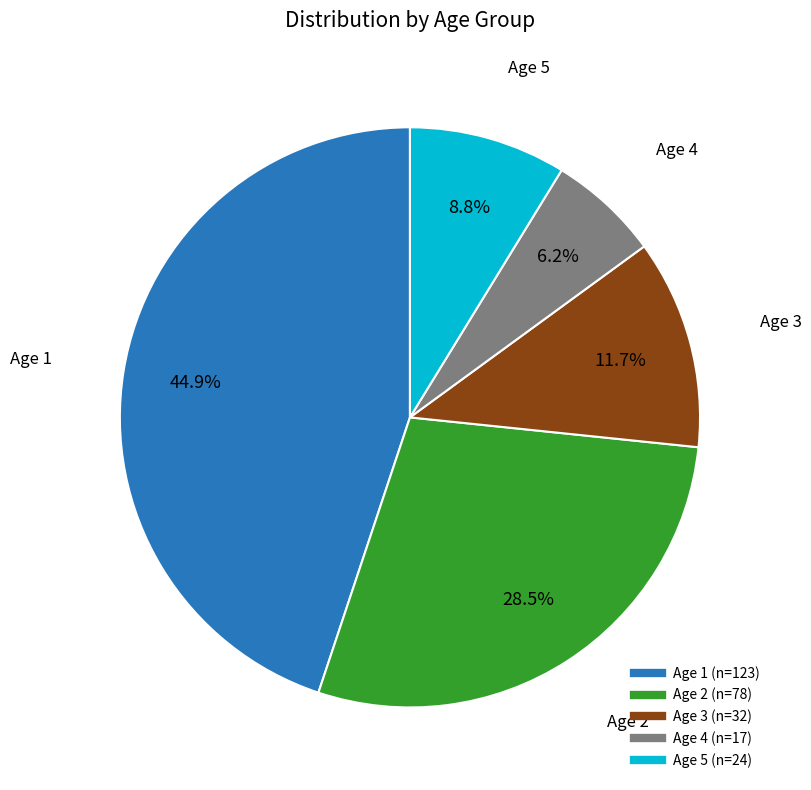

To the nearest percent, what is the difference between the largest and smallest slice percentages?

39%